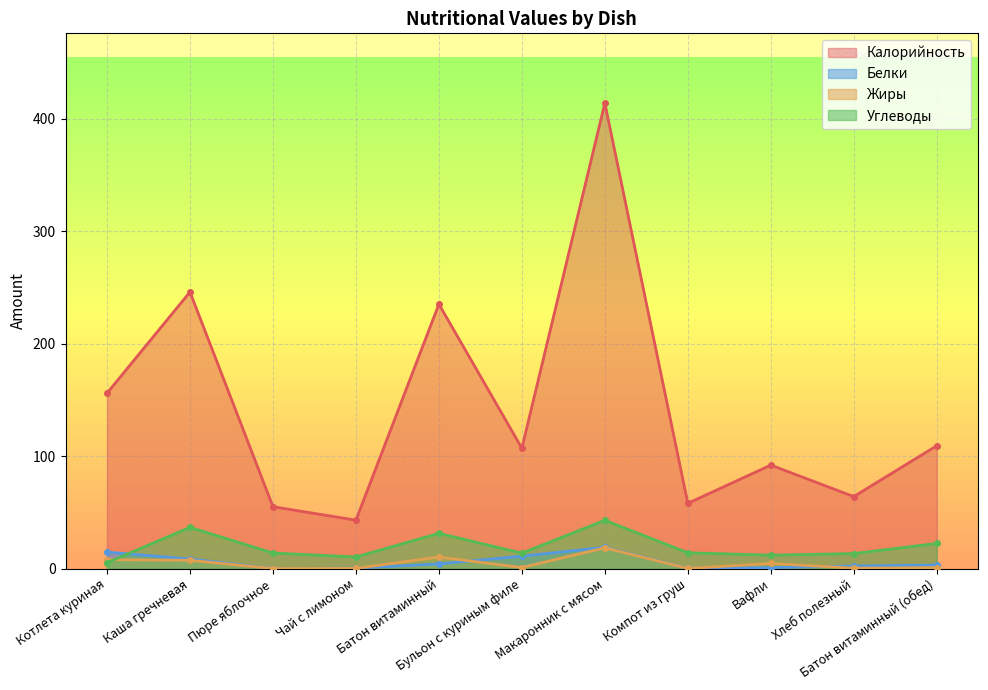

Reading left to right, what are all the values shown in this chart?

Калорийность: Котлета куриная=156.0	Каша гречневая=246.0	Пюре яблочное=55.0	Чай с лимоном=43.0	Батон витаминный=235.2	Бульон с куриным филе=107.0	Макаронник с мясом=414.0	Компот из груш=58.0	Вафли=92.0	Хлеб полезный=64.0	Батон витаминный (обед)=109.2
Белки: Котлета куриная=14.6	Каша гречневая=8.5	Пюре яблочное=0.0	Чай с лимоном=0.3	Батон витаминный=4.1	Бульон с куриным филе=11.0	Макаронник с мясом=18.8	Компот из груш=0.2	Вафли=0.8	Хлеб полезный=2.2	Батон витаминный (обед)=3.1
Жиры: Котлета куриная=7.9	Каша гречневая=7.3	Пюре яблочное=0.0	Чай с лимоном=0.1	Батон витаминный=10.2	Бульон с куриным филе=0.9	Макаронник с мясом=18.4	Компот из груш=0.1	Вафли=4.5	Хлеб полезный=0.3	Батон витаминный (обед)=0.8
Углеводы: Котлета куриная=5.2	Каша гречневая=36.6	Пюре яблочное=13.8	Чай с лимоном=10.3	Батон витаминный=31.3	Бульон с куриным филе=13.7	Макаронник с мясом=42.9	Компот из груш=14.0	Вафли=11.9	Хлеб полезный=13.3	Батон витаминный (обед)=22.3